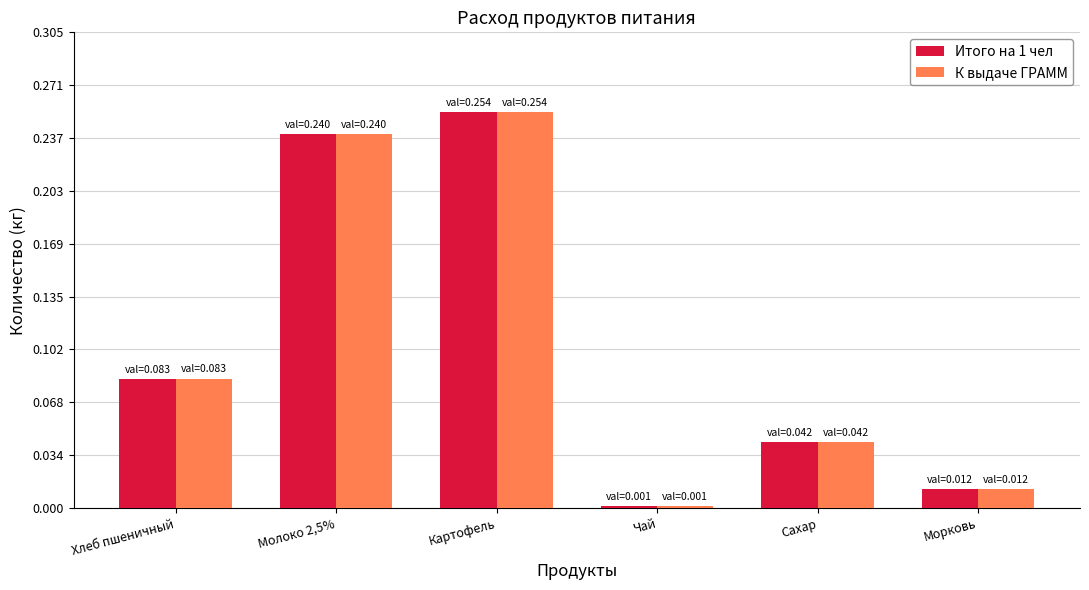

What is the sum of all Итого на 1 чел values?

0.6